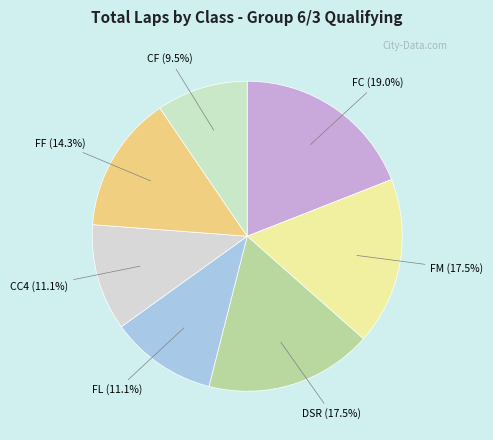

What portion of the pie excludes DSR?

82.5%